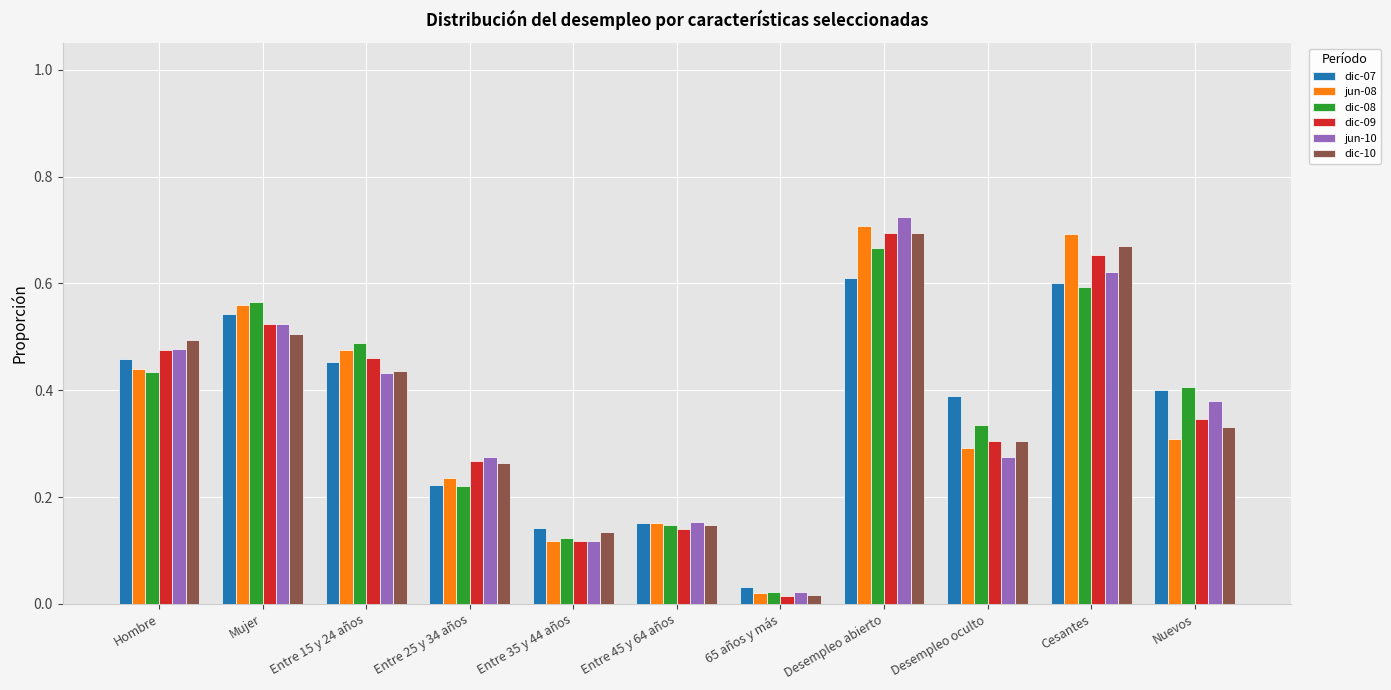

What is the label of the 1st bar from the left?

Hombre